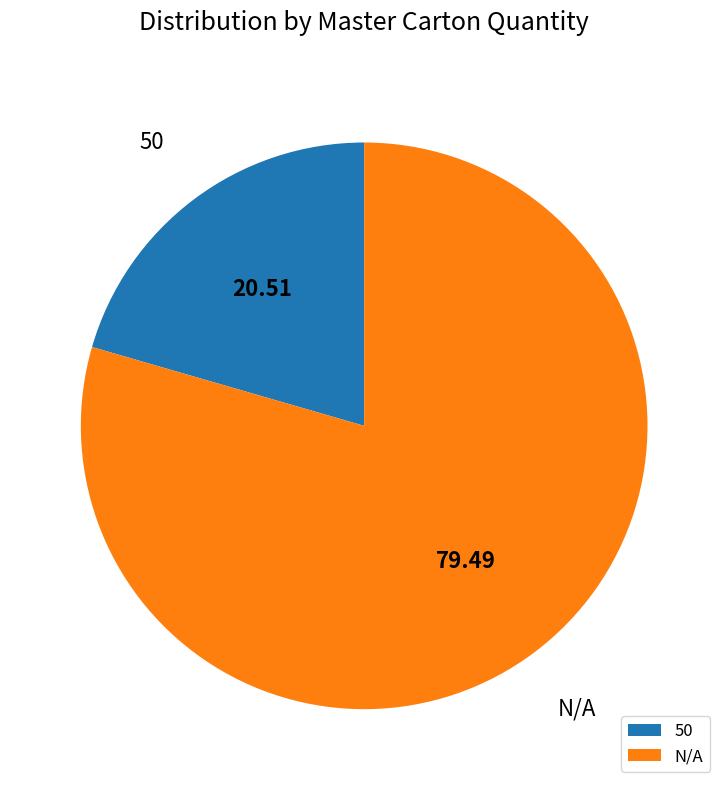

Do 50 and N/A together represent more than half of the pie?

Yes